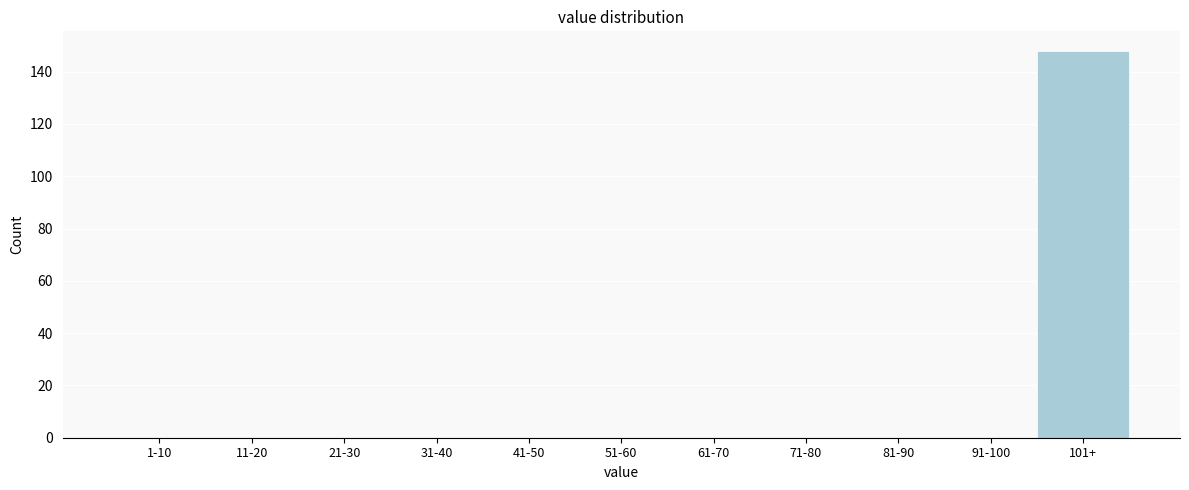

Reading left to right, extract all data points from this chart.

1-10=0	11-20=0	21-30=0	31-40=0	41-50=0	51-60=0	61-70=0	71-80=0	81-90=0	91-100=0	101+=148